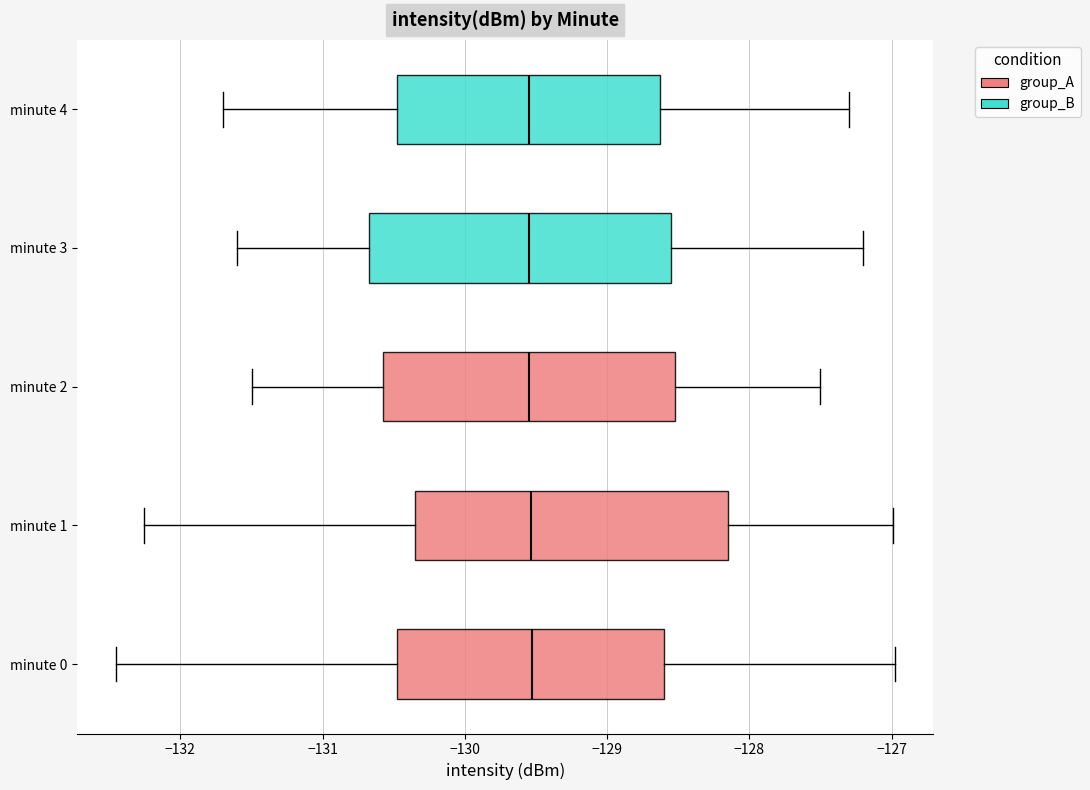

Reading bottom to top, transcribe this box plot: for each box, give where its median line is, the range the box spans, and where its two whiskers end, as read against the x-axis. The values are not printed on the chart, so give them approximately, as read against the axis.

minute 0: median -129.5, box -130.5 to -128.6, whiskers -132.5 to -127.0
minute 1: median -129.5, box -130.3 to -128.1, whiskers -132.3 to -127.0
minute 2: median -129.5, box -130.6 to -128.5, whiskers -131.5 to -127.5
minute 3: median -129.5, box -130.7 to -128.5, whiskers -131.6 to -127.2
minute 4: median -129.5, box -130.5 to -128.6, whiskers -131.7 to -127.3